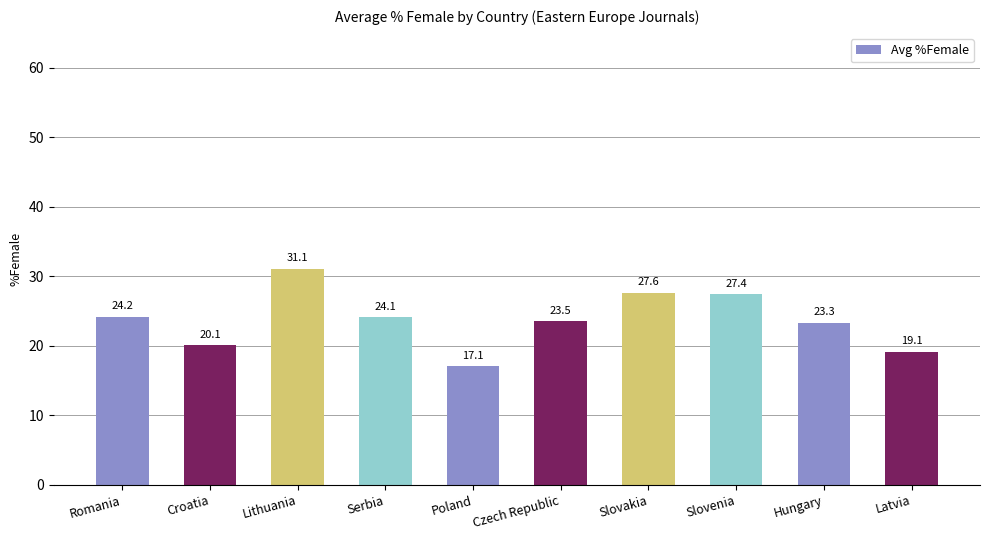

The chart shows a value of 17.1 at Poland. True or false?

True